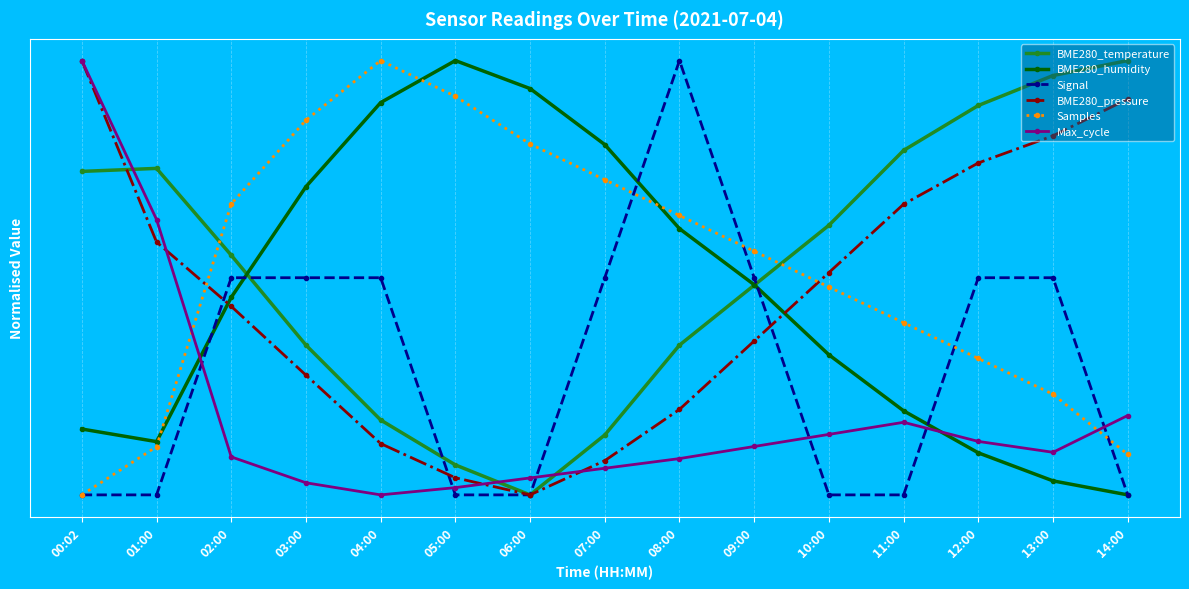

True or false: Samples has more than 0 interior local peaks.

True